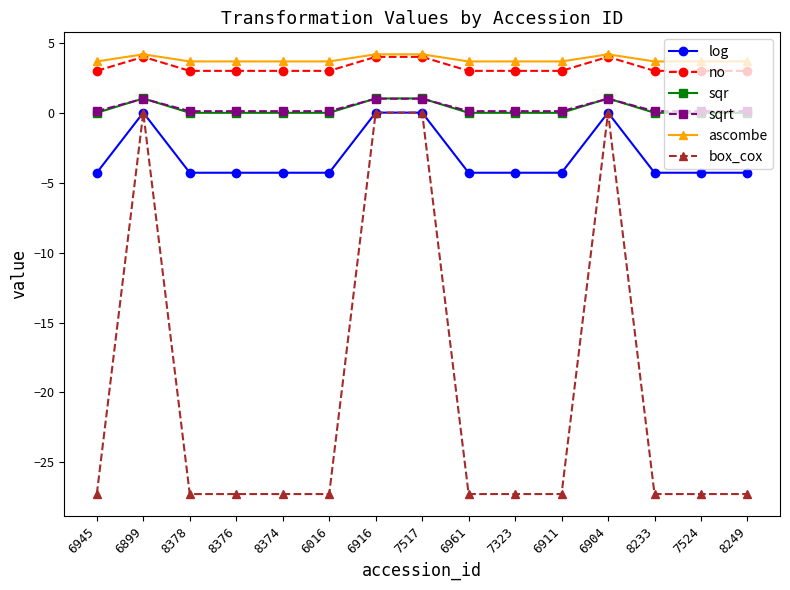

What position from the right is 7524?

2